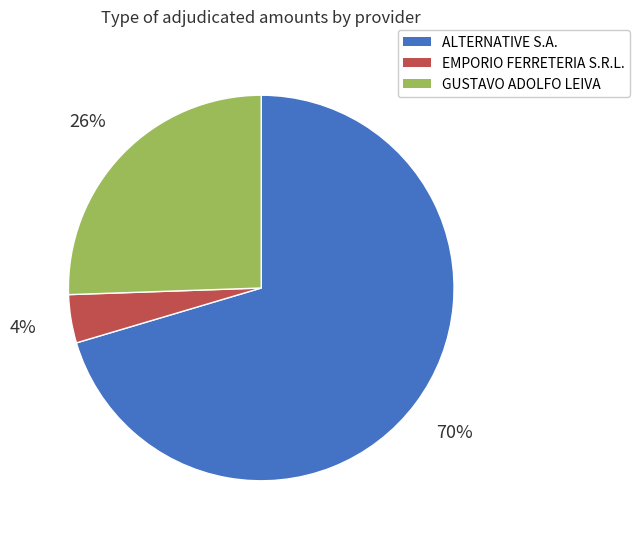

How many slices are in this pie chart?

3